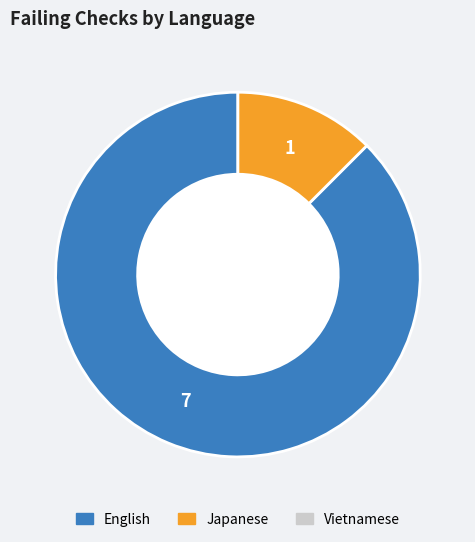

Does any single category account for the majority?

Yes